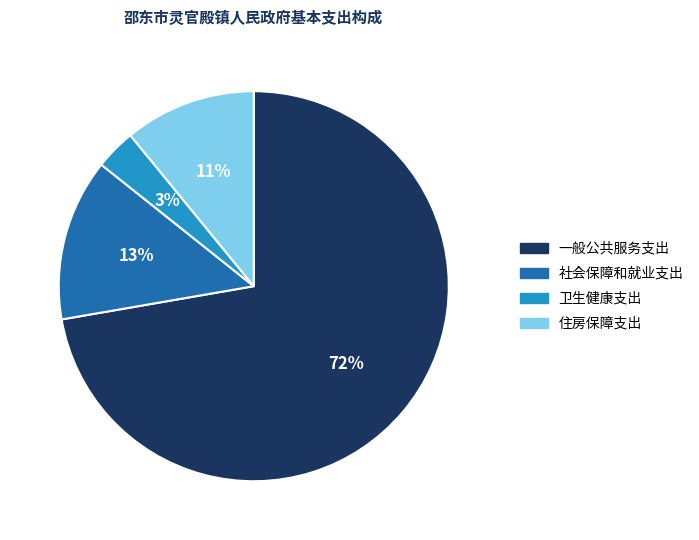

The 社会保障和就业支出 slice represents 13% of the pie. True or false?

True